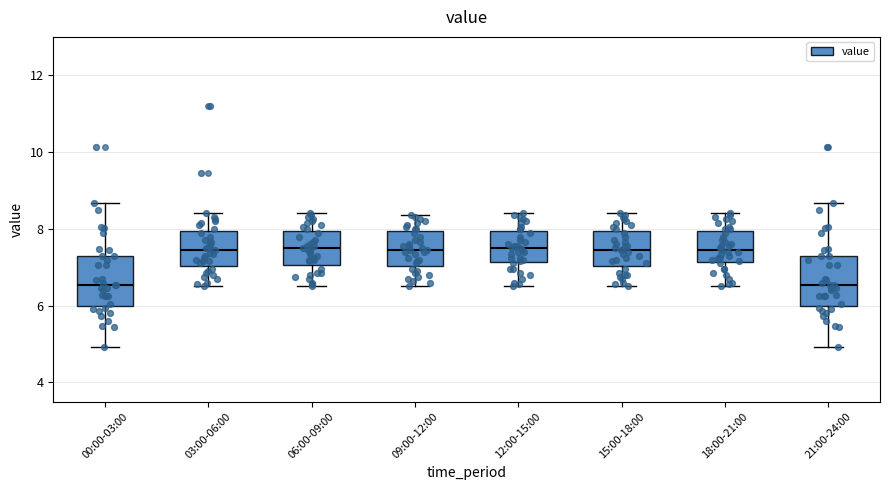

Where does the median line of the box for 15:00-18:00 sit on the y-axis? The values are not printed on the chart, so give them approximately, as read against the axis.

7.4